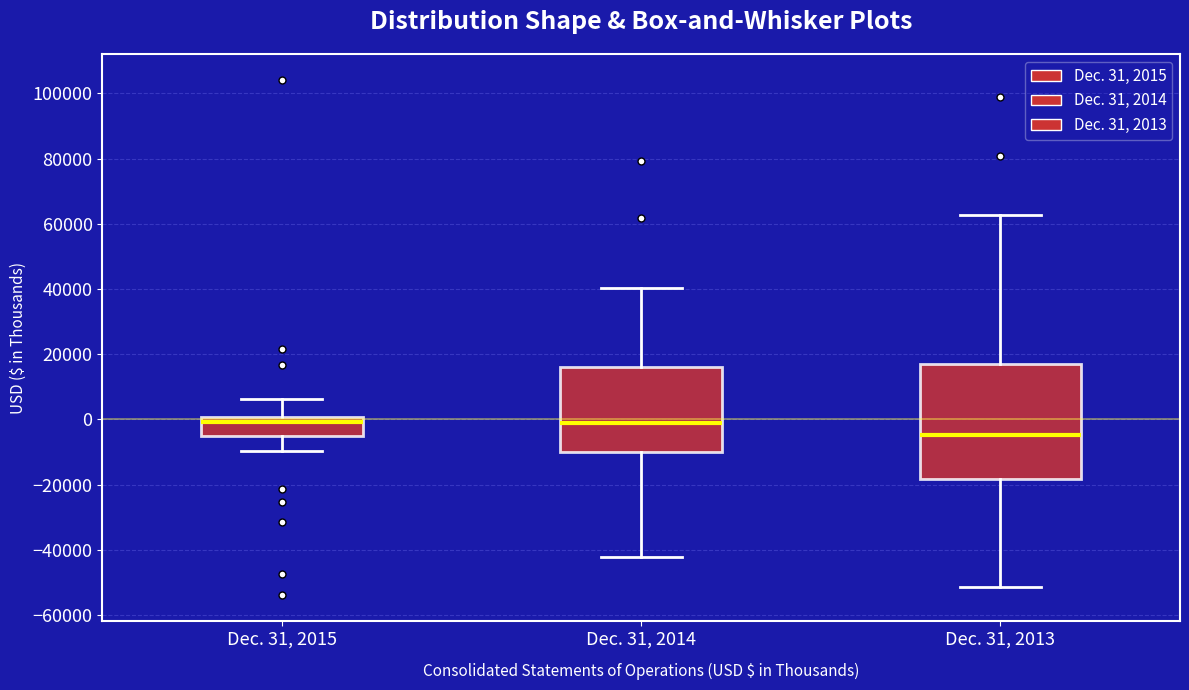

Which box has the lowest median line?

Dec. 31, 2013